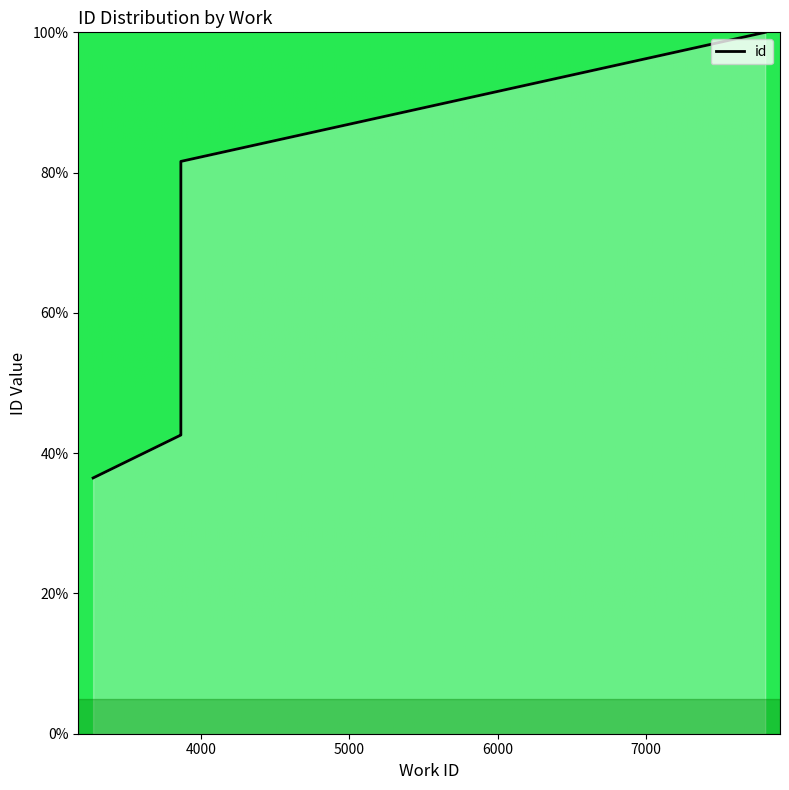

How many data points are above 42?

5